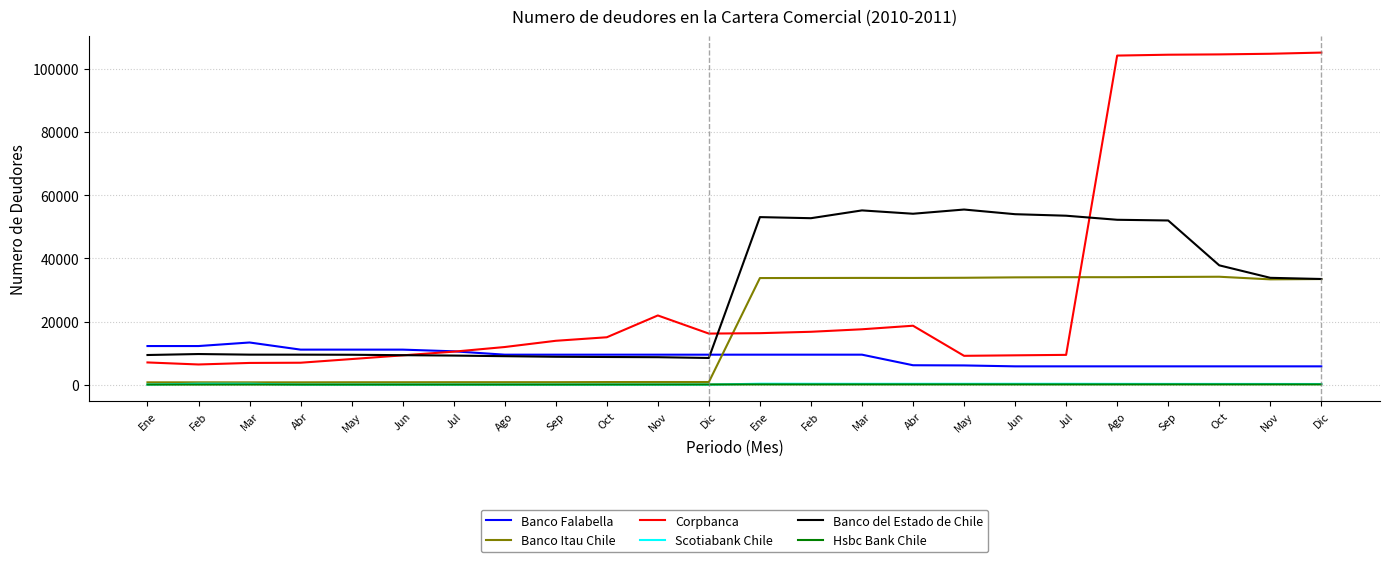

How many lines are shown in the chart?

6